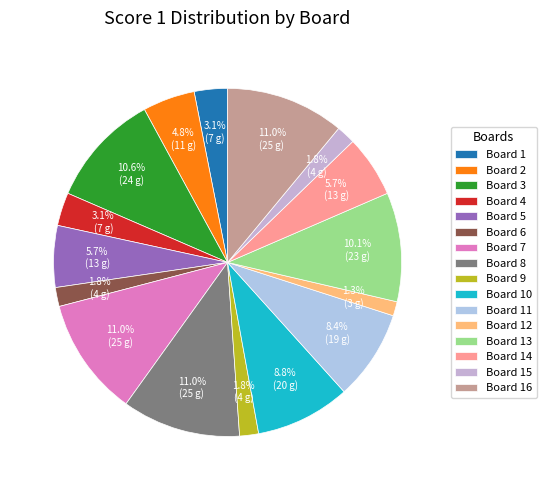

What percentage is the Board 7 slice, to the nearest percent?

11%